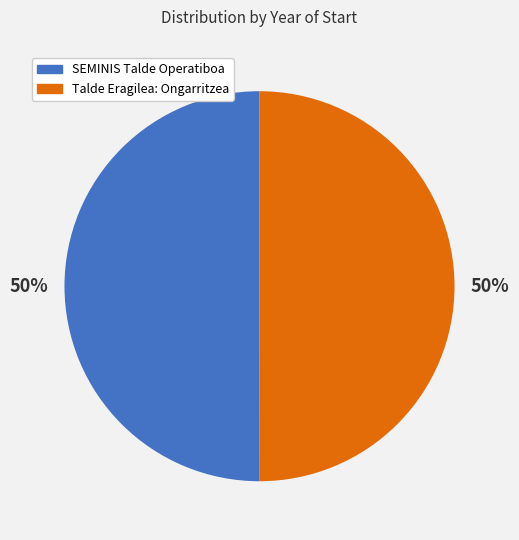

To the nearest percent, what percentage of the pie is SEMINIS Talde Operatiboa?

50%